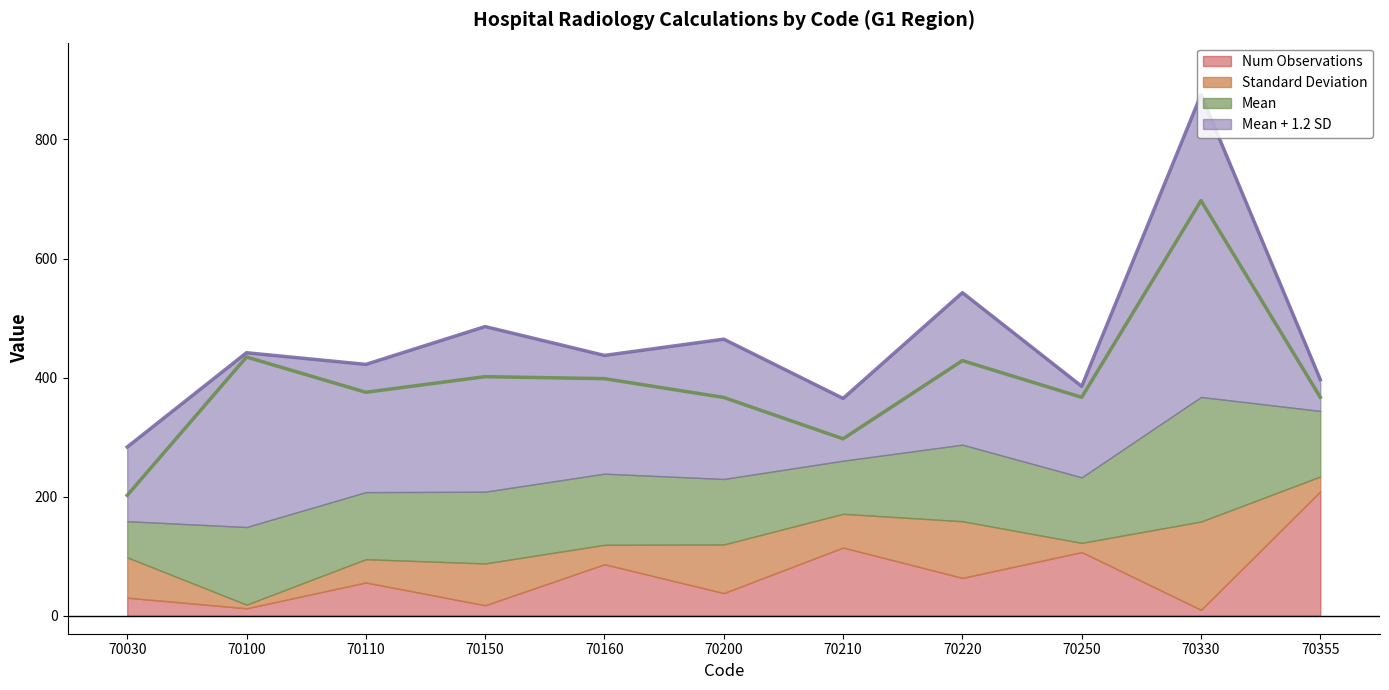

Which series changed the most between 70110 and 70210?

Mean